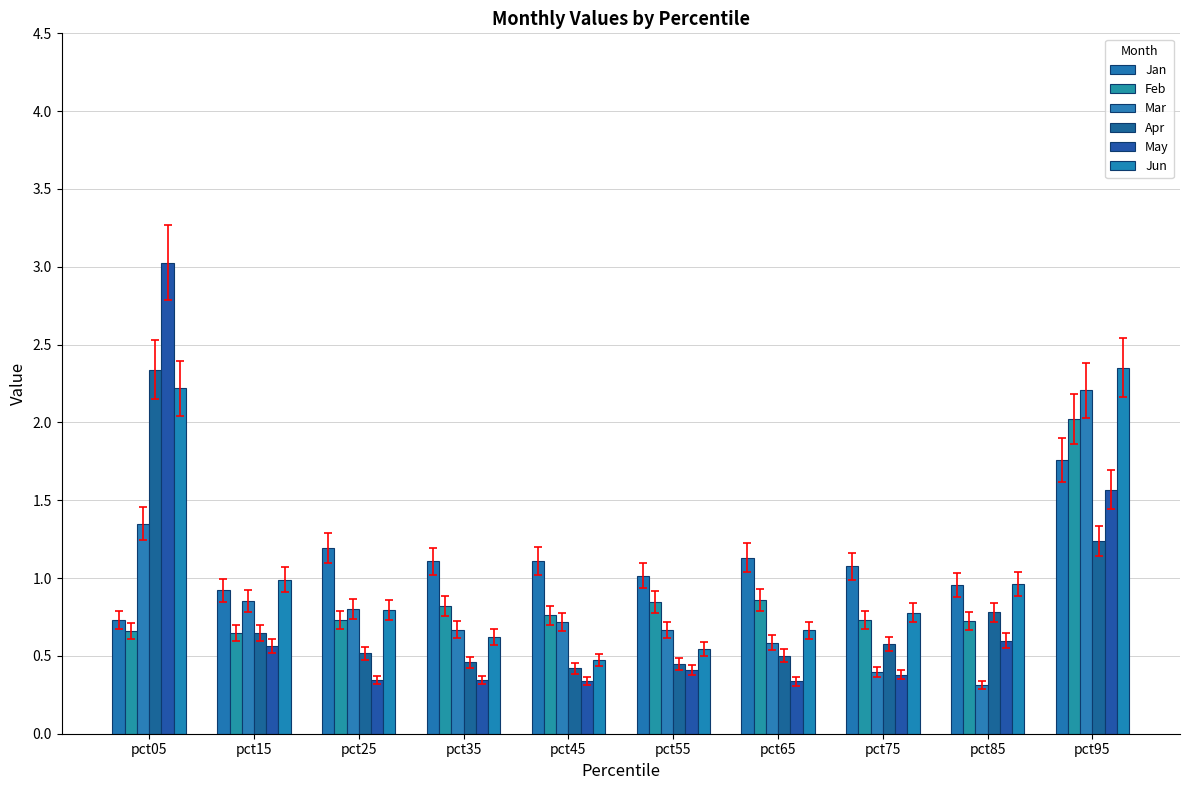

Which category has the highest value in the Mar series?

pct95